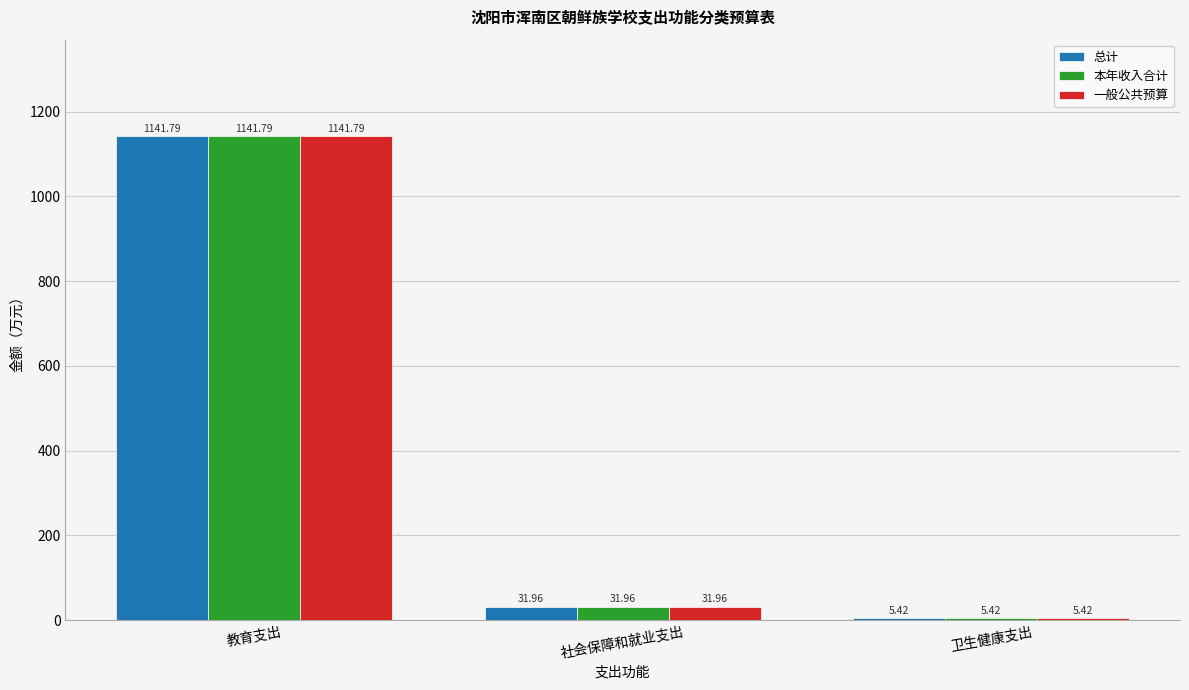

What is the label of the 3rd bar from the left?

卫生健康支出